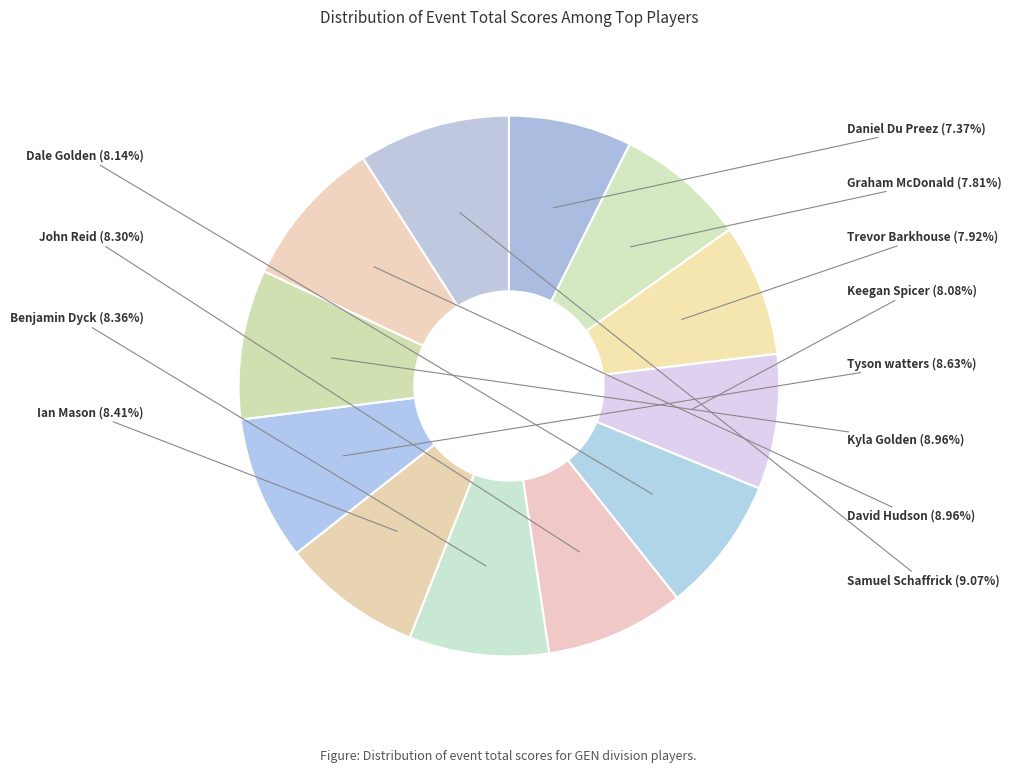

What is the smallest slice in the pie chart?

Daniel Du Preez